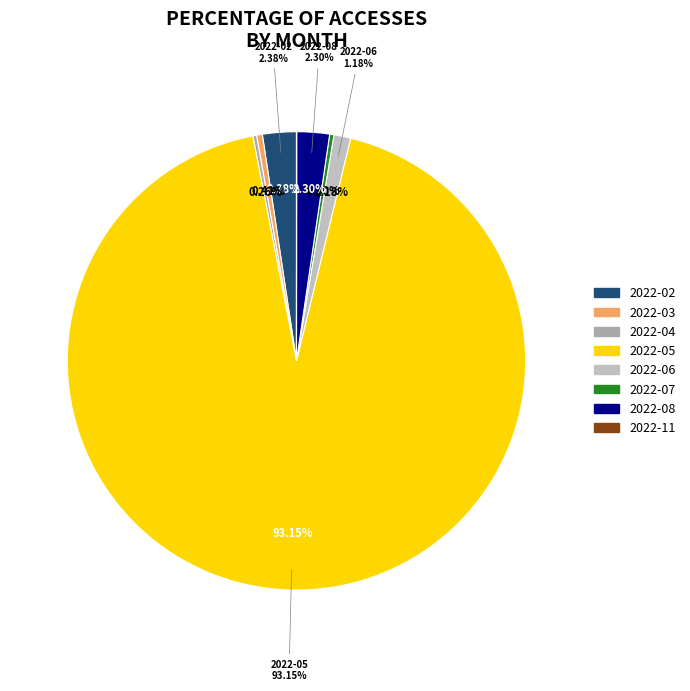

To the nearest percent, what is the difference between the 2022-05 and 2022-08 slice percentages?

91%